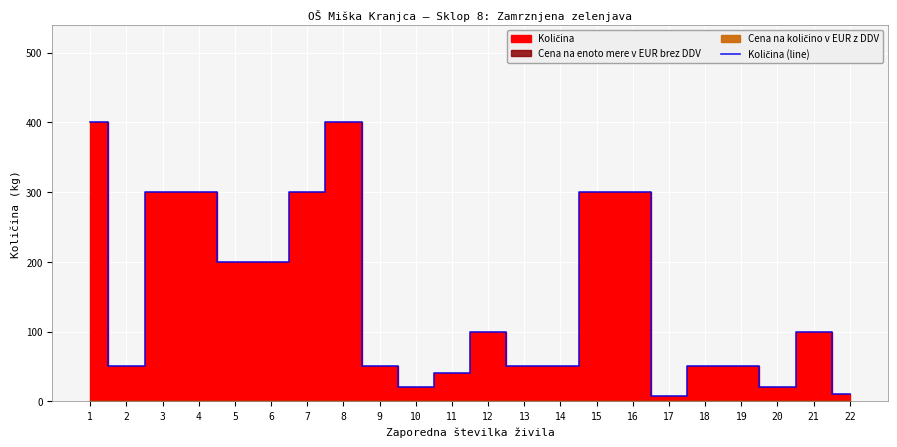

Is it true that the value at 13 is 28?

False